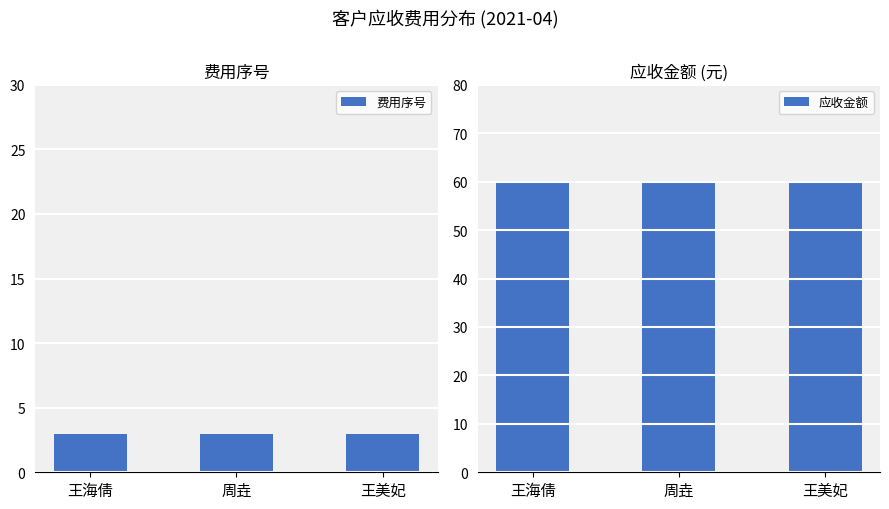

Is it true that 应收金额 equals 100 at 王海倩?

False